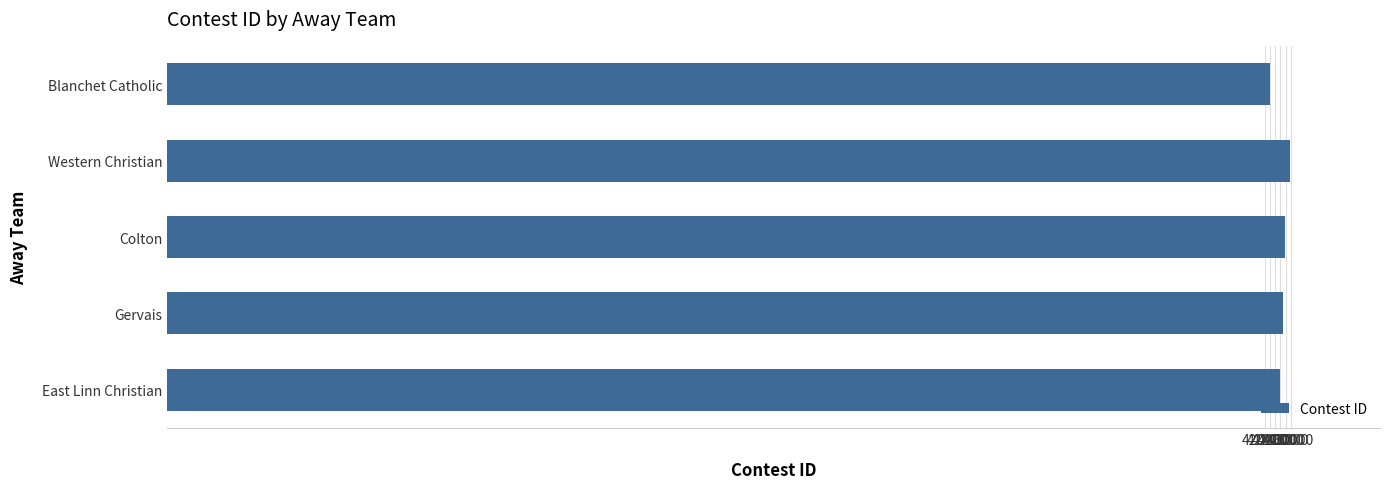

Approximately how many times larger is the value at Gervais compared to East Linn Christian?

1.0